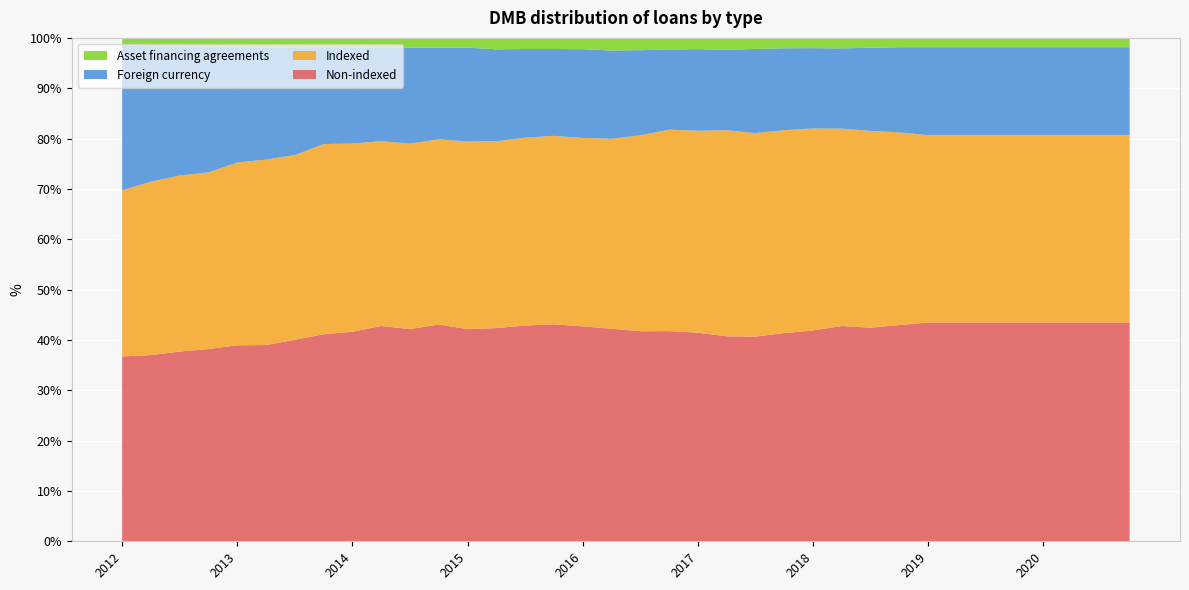

Reading left to right, list all the values displayed in this chart.

Non-indexed: 36.7	37.0	37.7	38.2	38.9	39.0	40.0	41.1	41.6	42.8	42.2	43.1	42.1	42.4	42.9	43.1	42.7	42.2	41.7	41.8	41.4	40.7	40.7	41.4	41.9	42.8	42.4	43.0	43.5	43.5	43.5	43.5	43.5	43.5	43.5	43.5
Indexed: 33.0	34.5	35.0	35.1	36.3	36.8	36.7	37.8	37.4	36.7	36.8	36.8	37.3	37.1	37.3	37.4	37.4	37.8	38.9	40.0	40.1	40.9	40.4	40.3	40.1	39.2	39.1	38.3	37.2	37.2	37.2	37.2	37.2	37.2	37.2	37.2
Foreign currency: 28.9	26.9	25.7	25.0	23.0	22.2	21.4	19.2	19.1	18.5	19.0	18.2	18.7	18.3	17.6	17.2	17.6	17.5	16.9	15.9	16.2	16.0	16.7	16.3	15.9	15.9	16.5	16.9	17.5	17.5	17.5	17.5	17.5	17.5	17.5	17.5
Asset financing agreements: 1.4	1.7	1.7	1.8	1.8	2.0	1.9	1.9	1.9	2.0	2.0	1.9	1.9	2.3	2.2	2.2	2.2	2.5	2.5	2.3	2.2	2.4	2.2	2.1	2.0	2.1	2.0	1.9	1.9	1.9	1.9	1.9	1.9	1.9	1.9	1.9